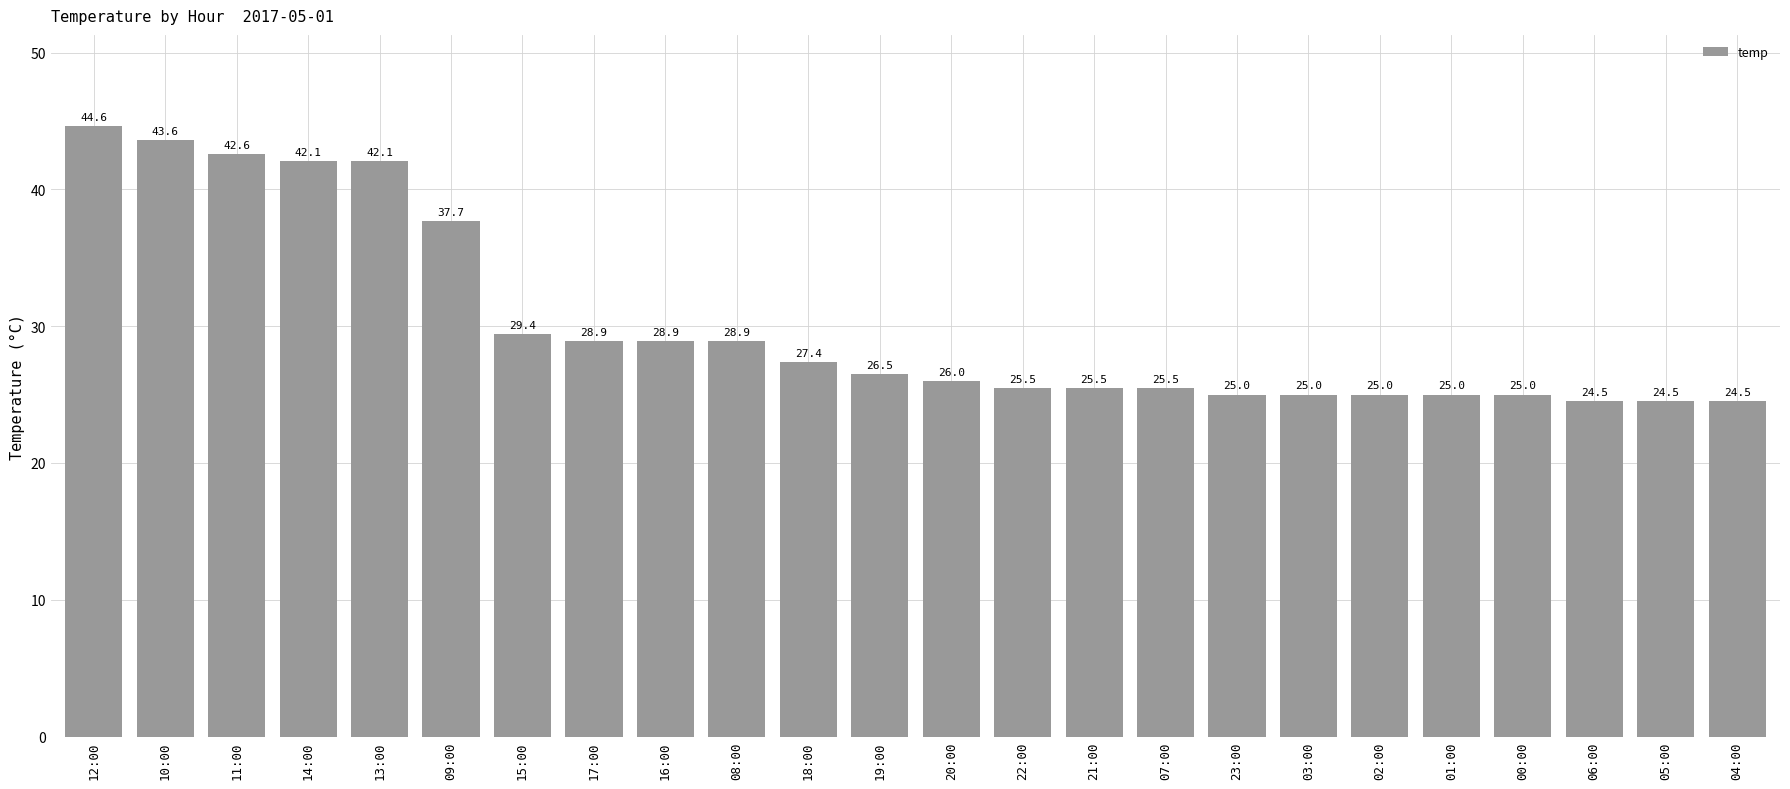

What position from the right is 17:00?

17